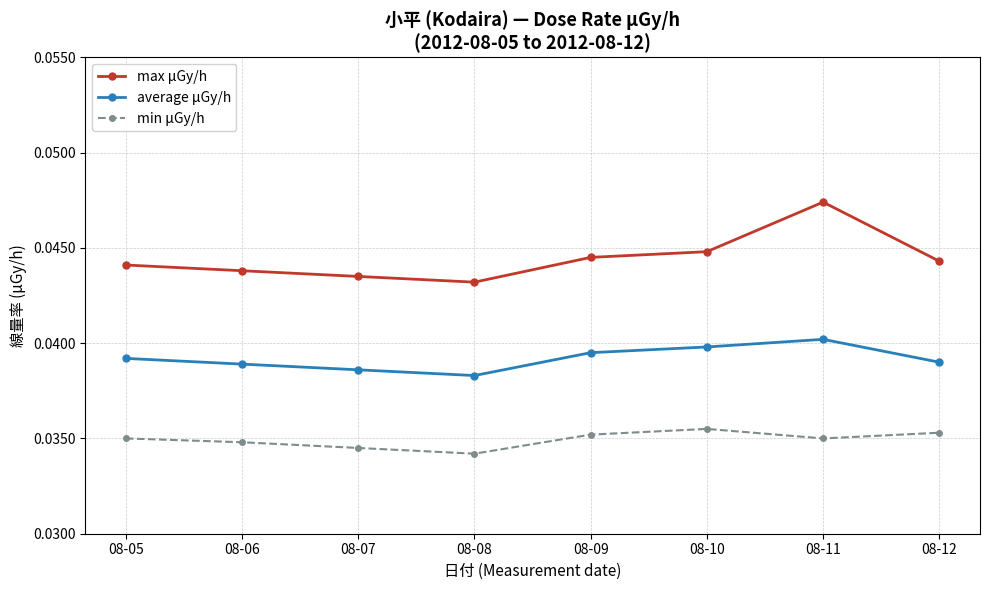

Which series has the largest range (max minus min)?

max μGy/h